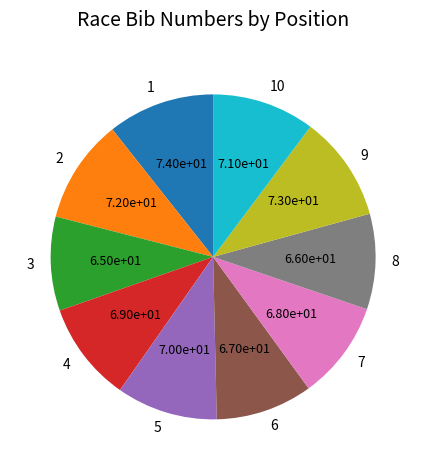

Is there a majority slice in this chart?

No